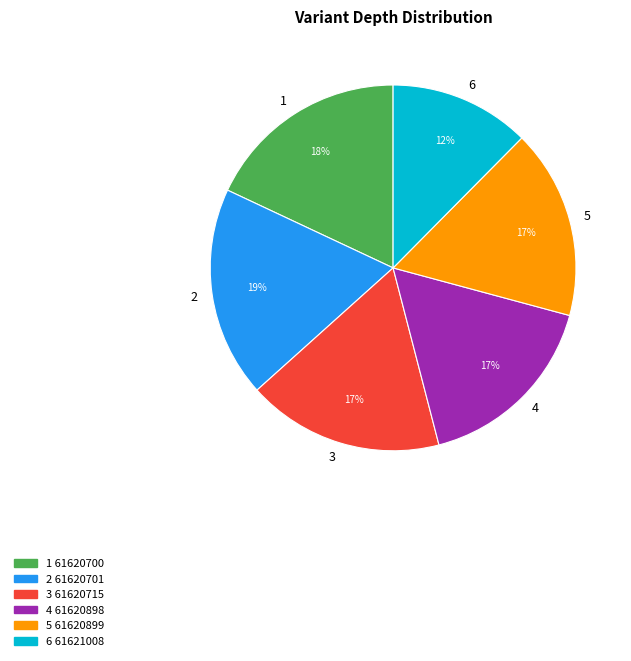

Is the sum of 2 and 1 greater than half?

No